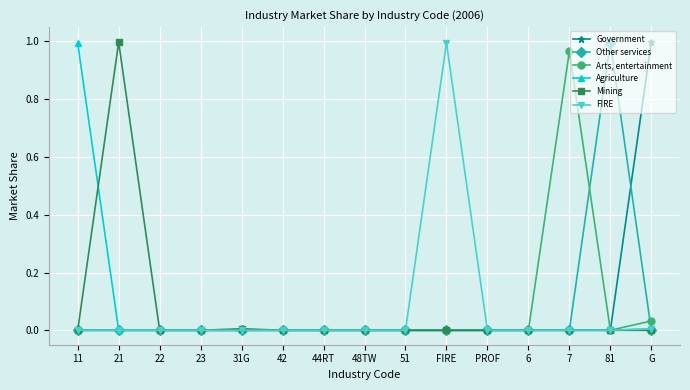

What are all the series names shown in the legend?

Government, Other services, Arts, entertainment, Agriculture, Mining, FIRE